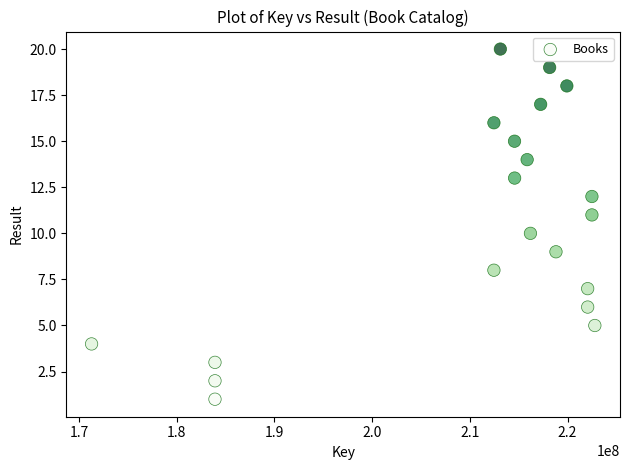

What is the range of Y values (max minus min)?

19